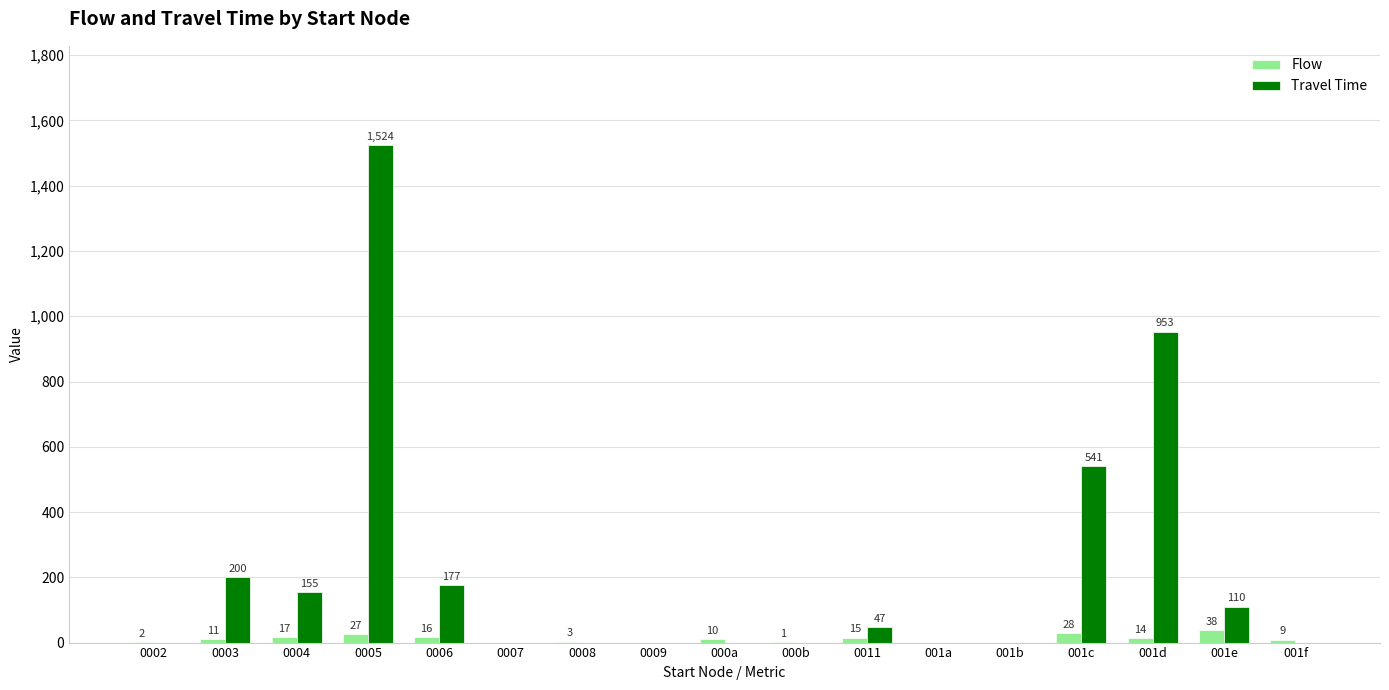

What is the greatest value displayed?

1524